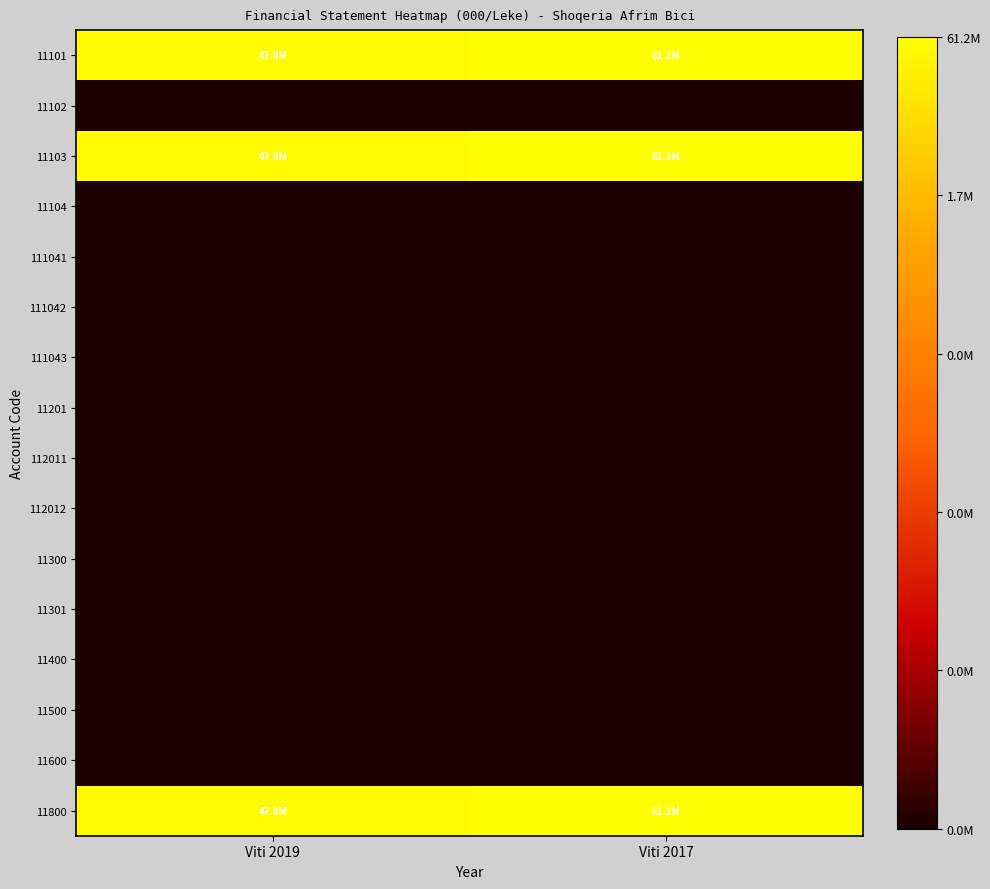

Which series has the largest total across all categories?

11101